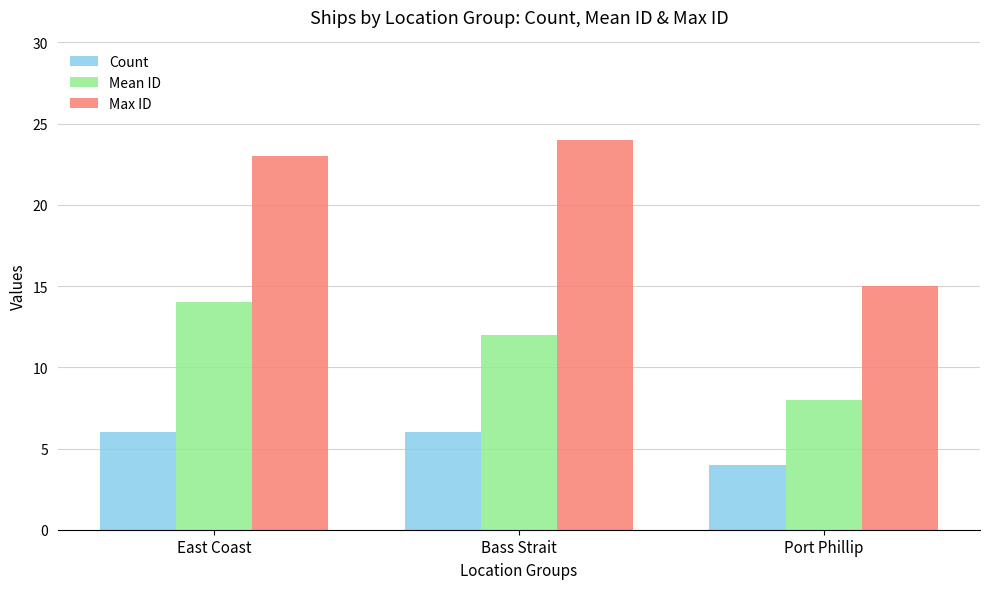

Count the number of categories in the chart.

3